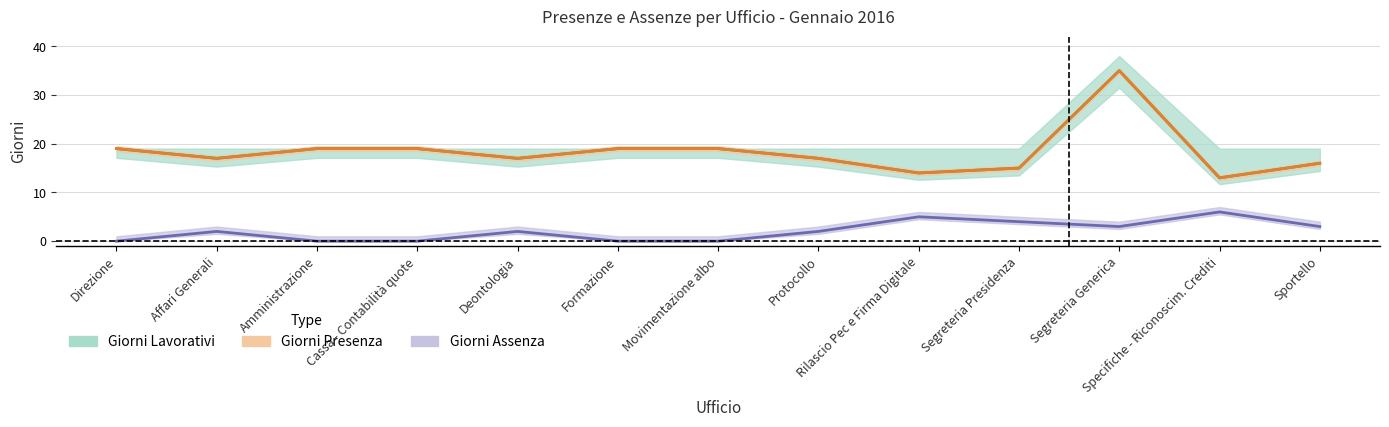

What is the sum of all Giorni Presenza values?

239